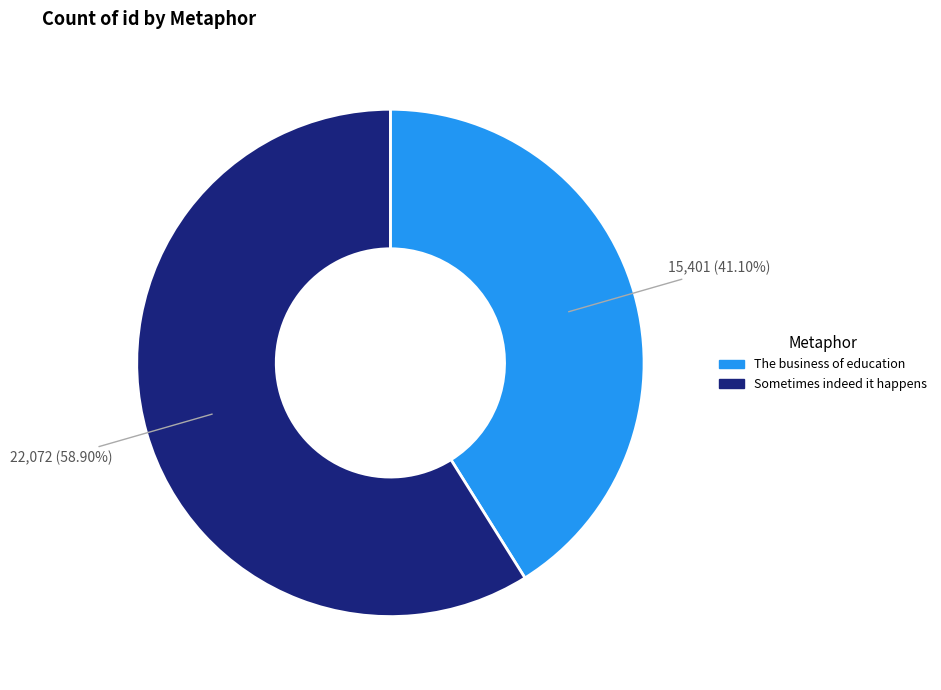

What percentage is the Sometimes indeed it happens slice, to the nearest percent?

59%